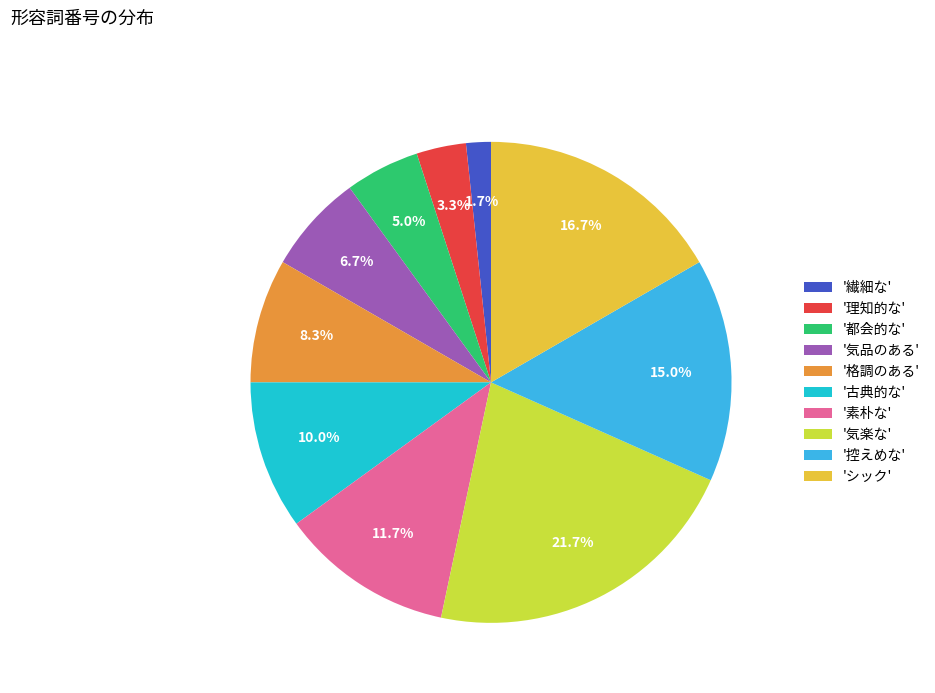

Is there a majority slice in this chart?

No